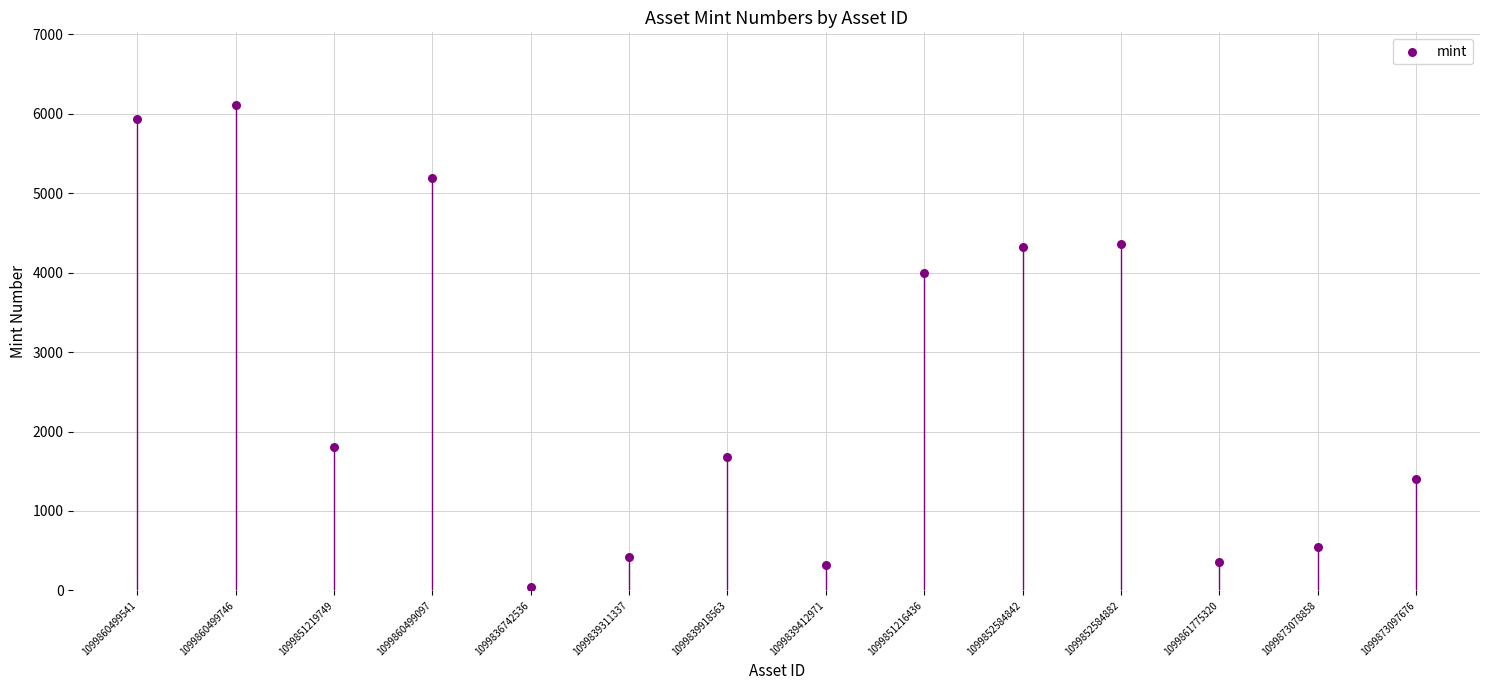

What Y value in the scatter plot is closest to 3077?

3996